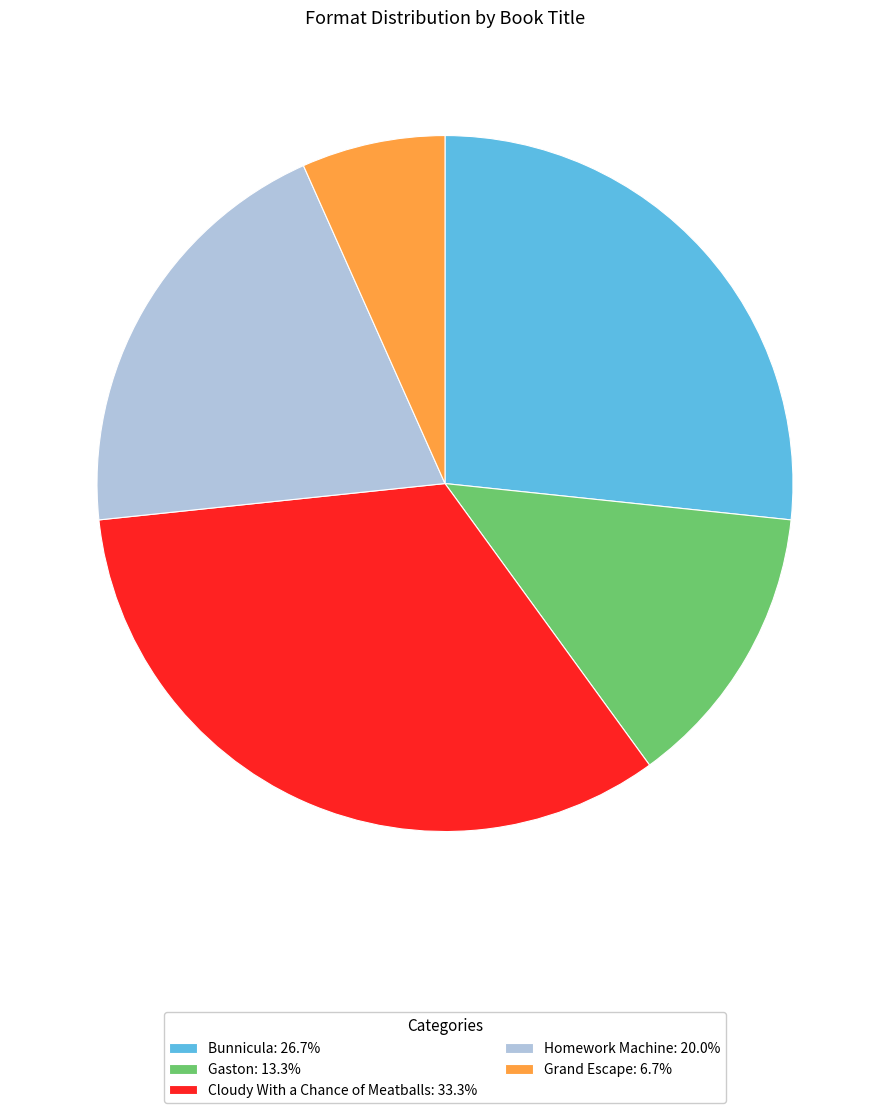

Which category has the biggest portion of the pie?

Cloudy With a Chance of Meatballs